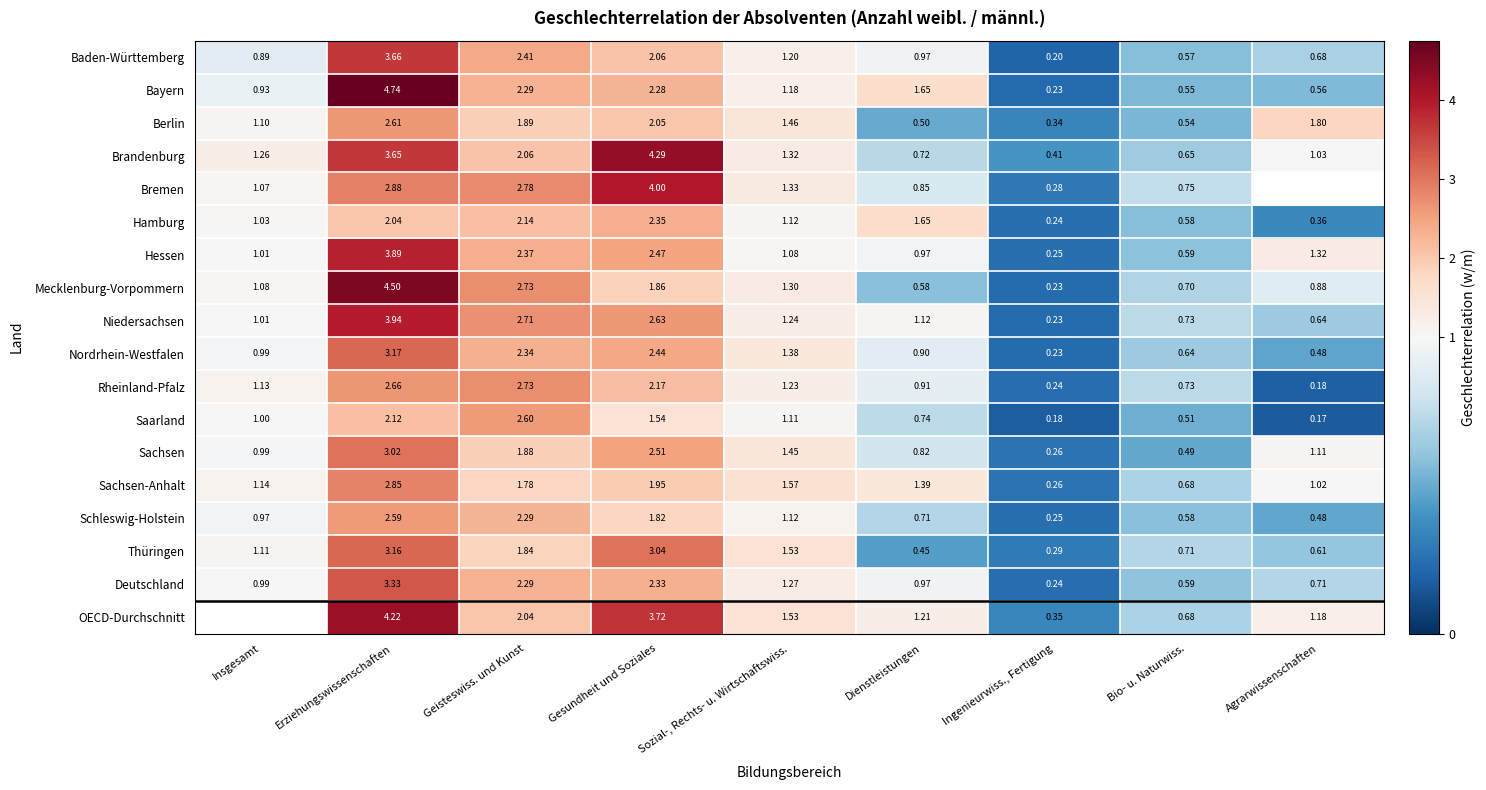

How many distinct data groups are displayed?

18